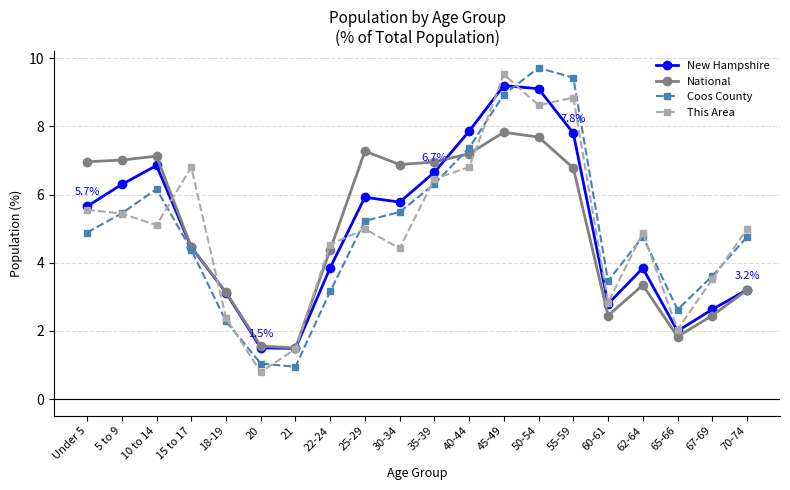

Which series changed the most between 30-34 and 60-61?

National